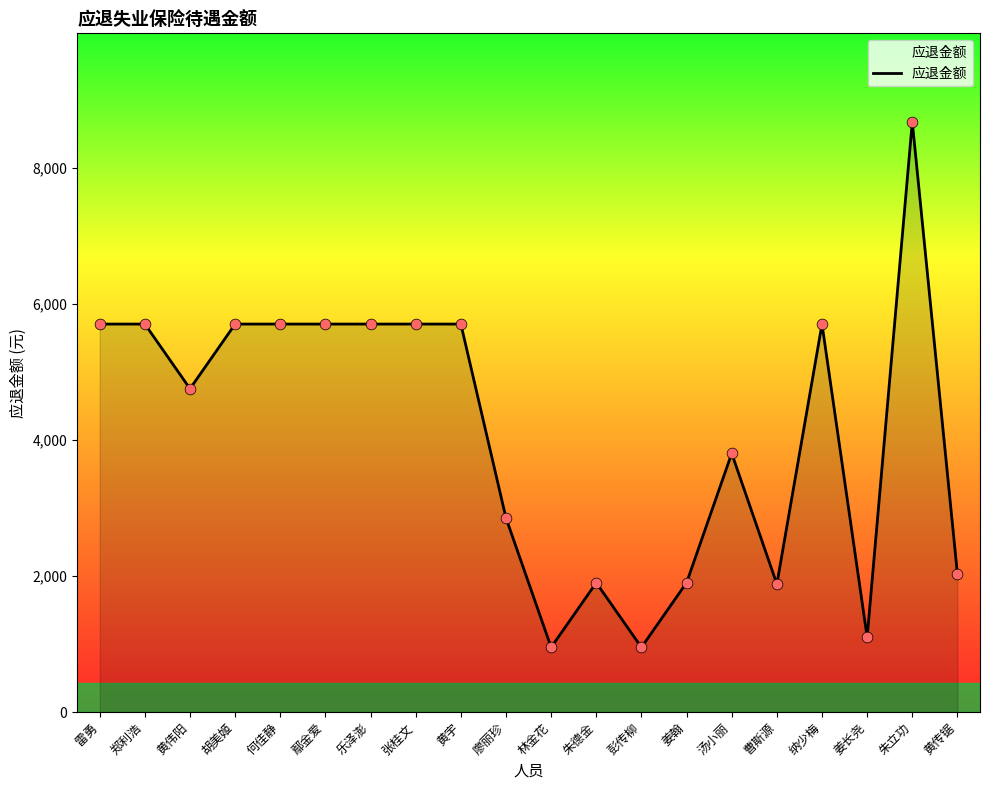

Between 雷勇 and 彭传柳, which is larger?

雷勇